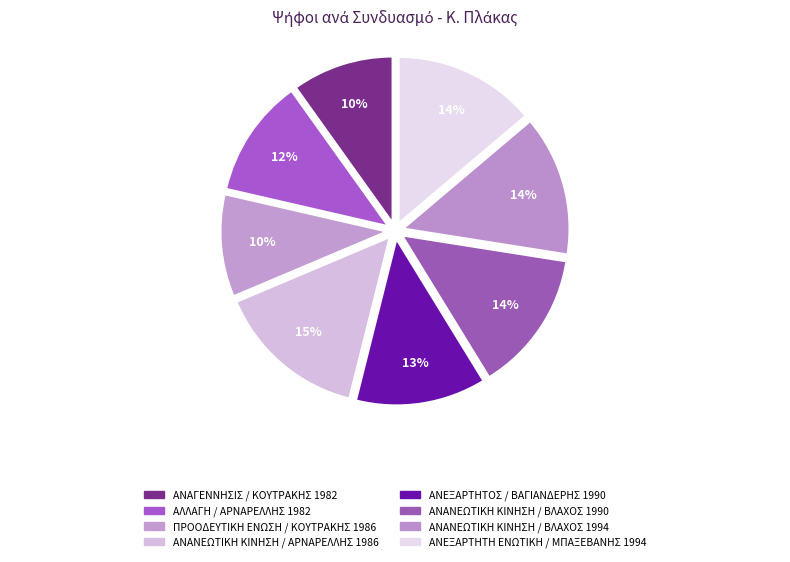

The ΑΝΑΓΕΝΝΗΣΙΣ / ΚΟΥΤΡΑΚΗΣ 1982 slice represents 10% of the pie. True or false?

True